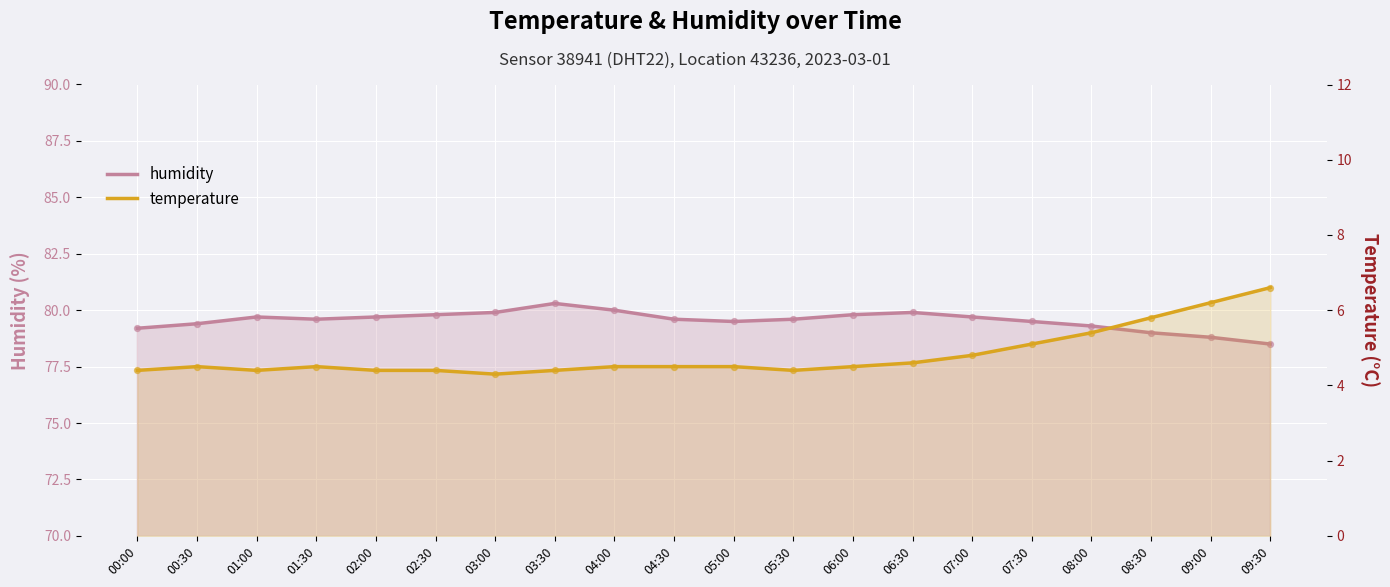

Which series has the widest spread of Y values?

temperature